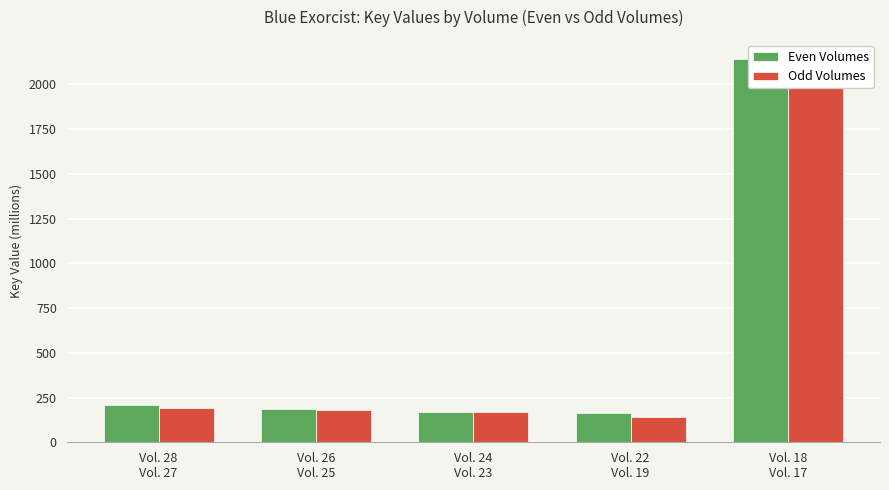

Reading right to left, list all the values displayed in this chart.

Even Volumes: 2141.4	162.7	170.4	184.0	206.2
Odd Volumes: 2129.7	140.7	167.3	177.9	191.3